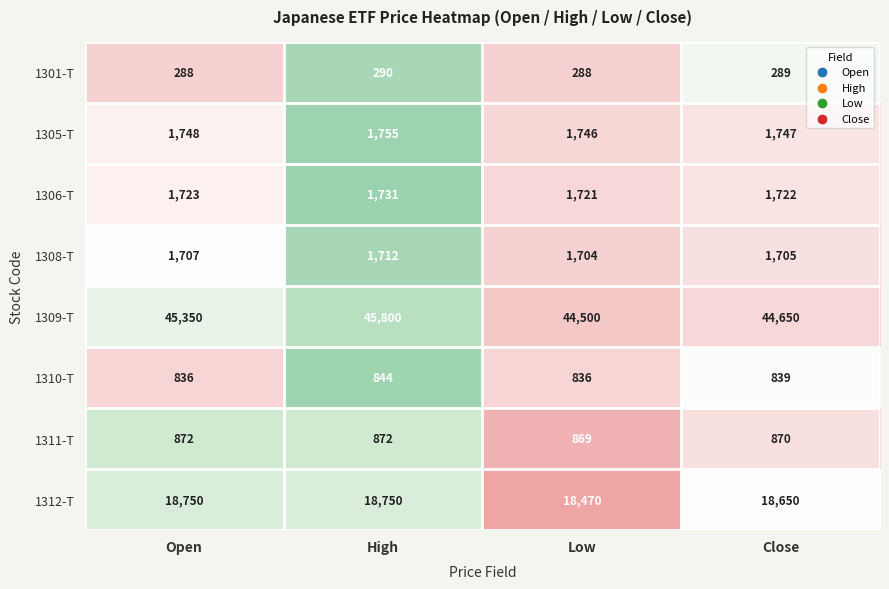

How many values in the 1308-T series are below 1707?

2